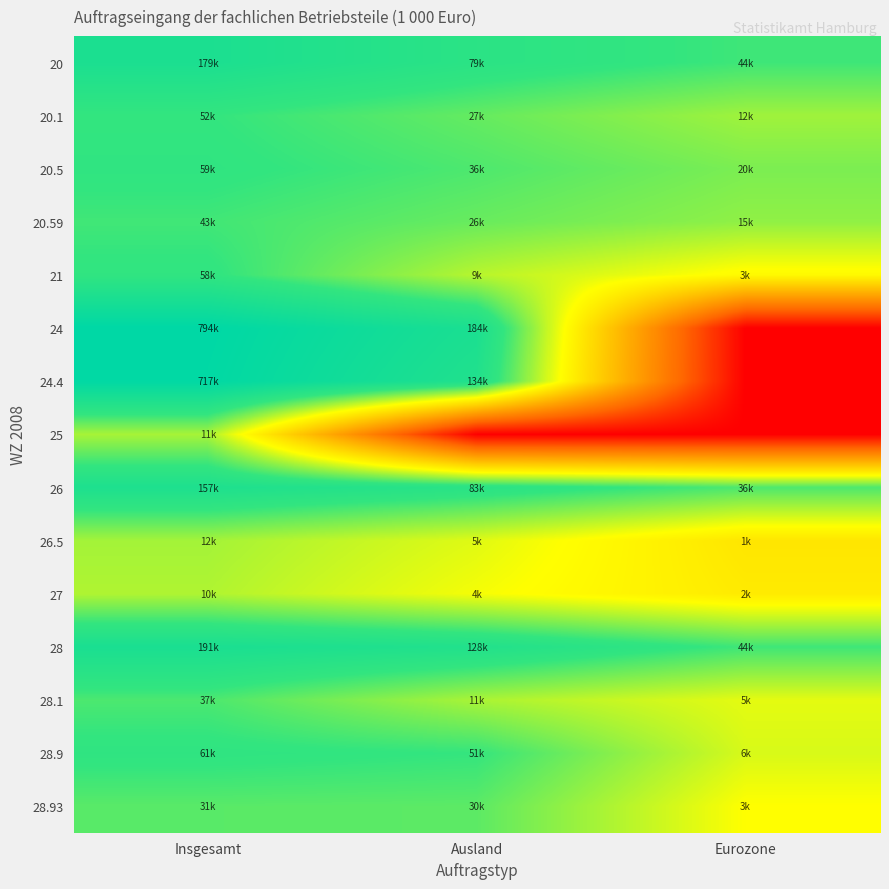

Which label corresponds to the largest value in the chart?

Insgesamt